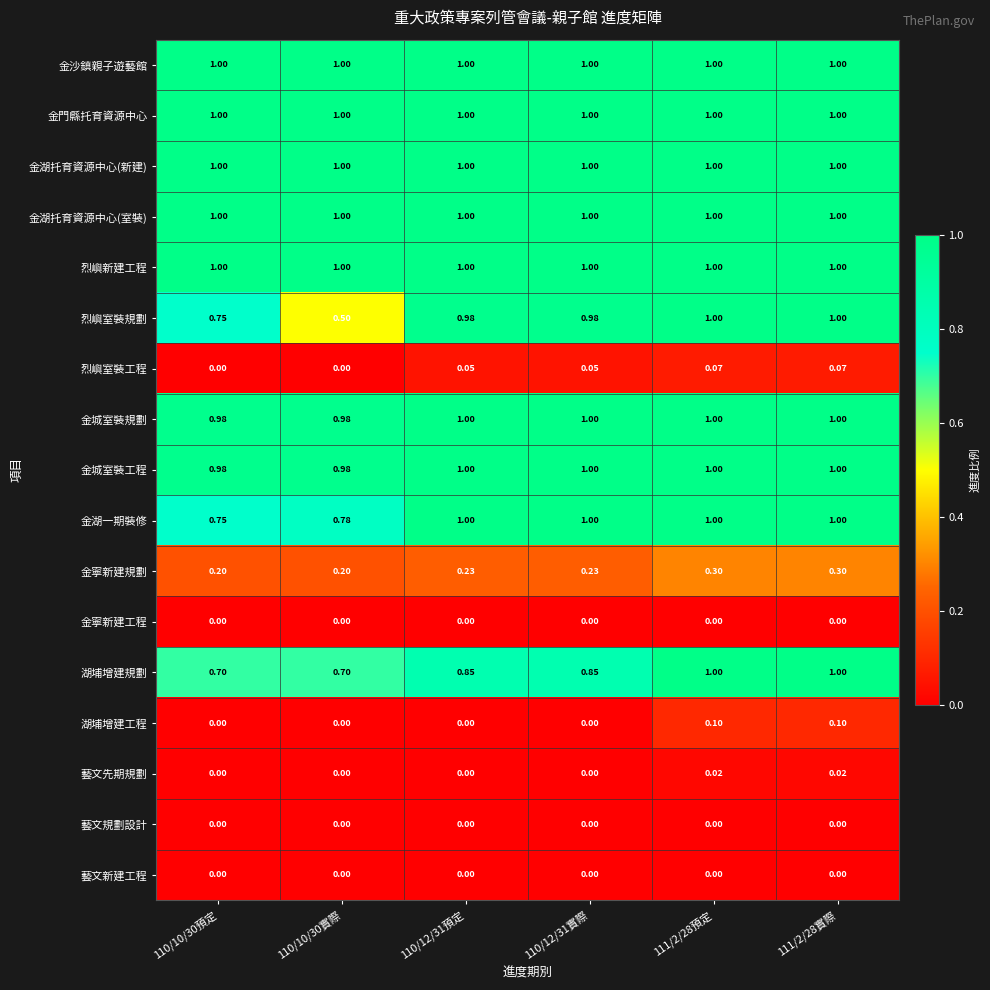

What is the total value across all series at 110/12/31預定?

10.1